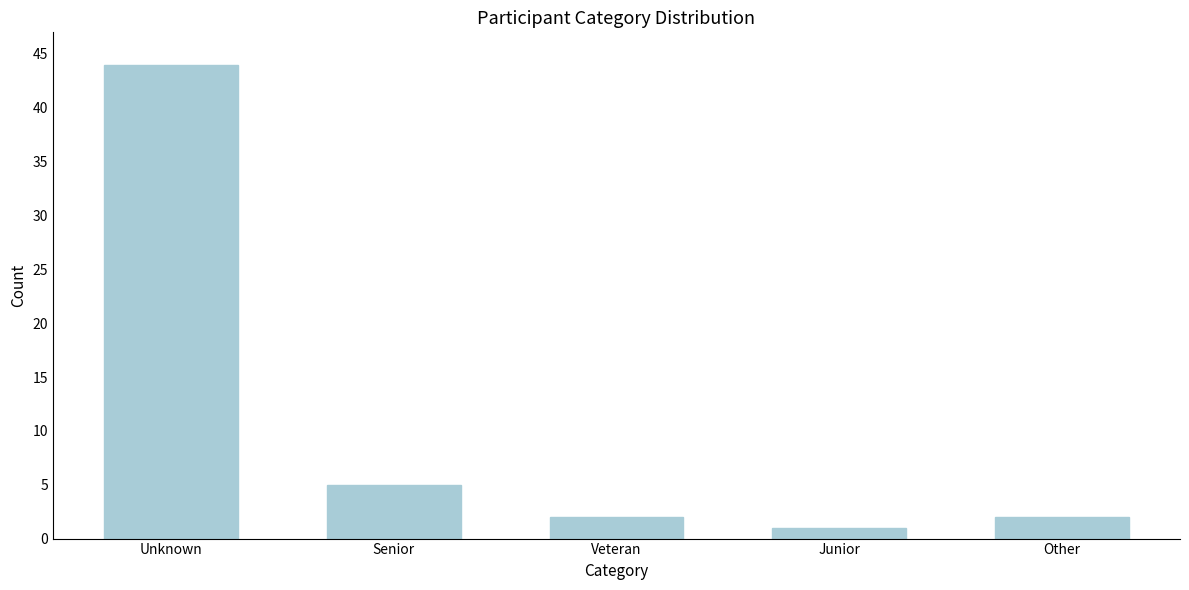

Reading left to right, list all the values displayed in this chart.

44	5	2	1	2